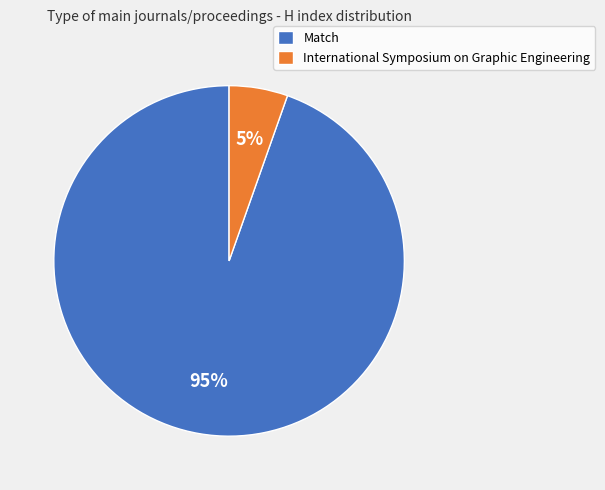

What is the majority slice?

Match